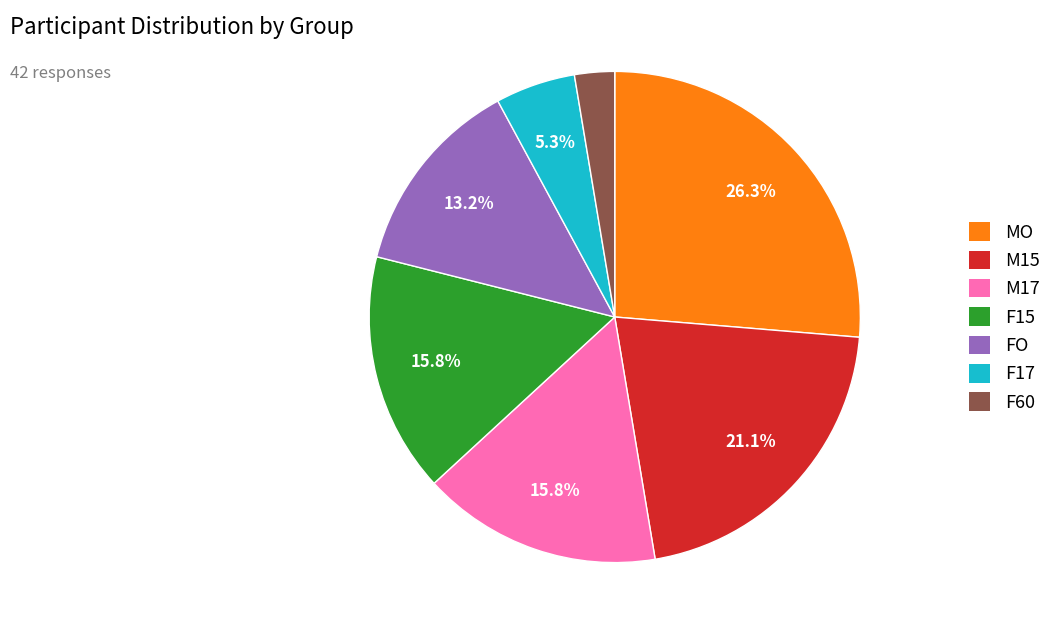

What is the smallest slice in the pie chart?

F60